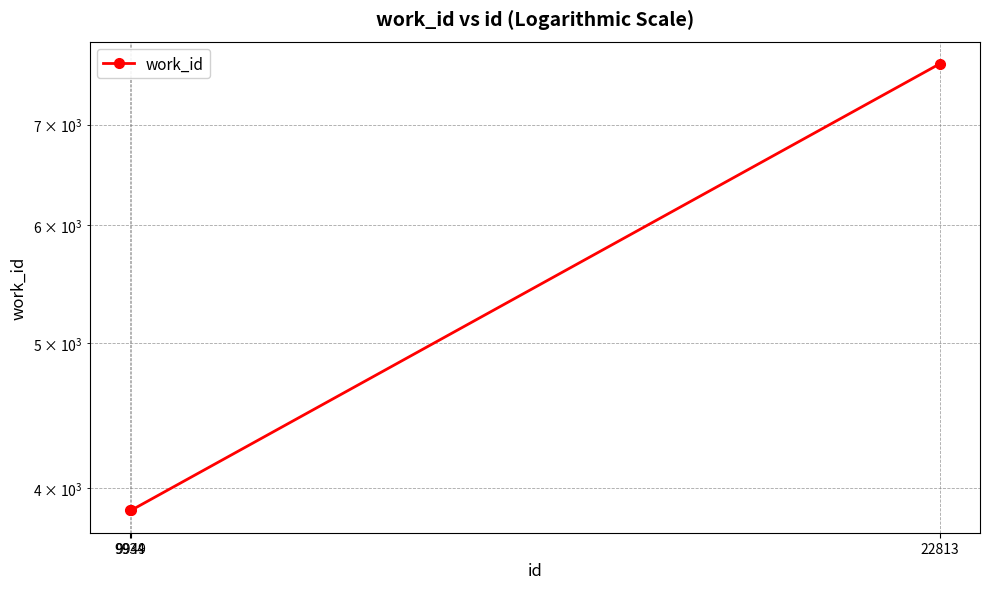

Reading left to right, extract all data points from this chart.

3866	3866	7686